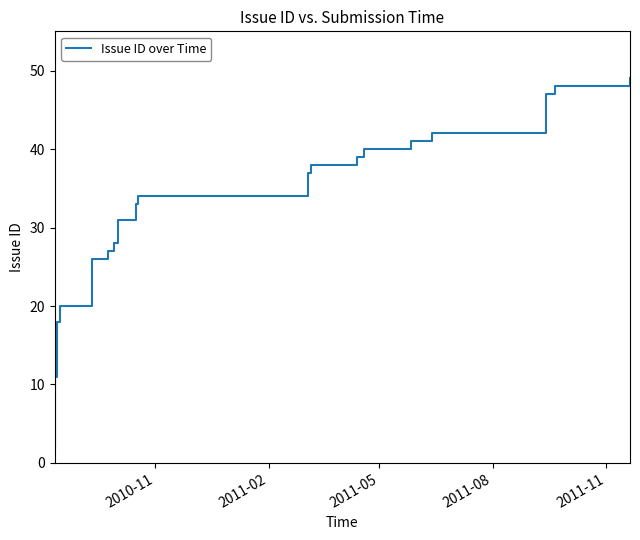

Is it true that the value at 13 is 19?

False